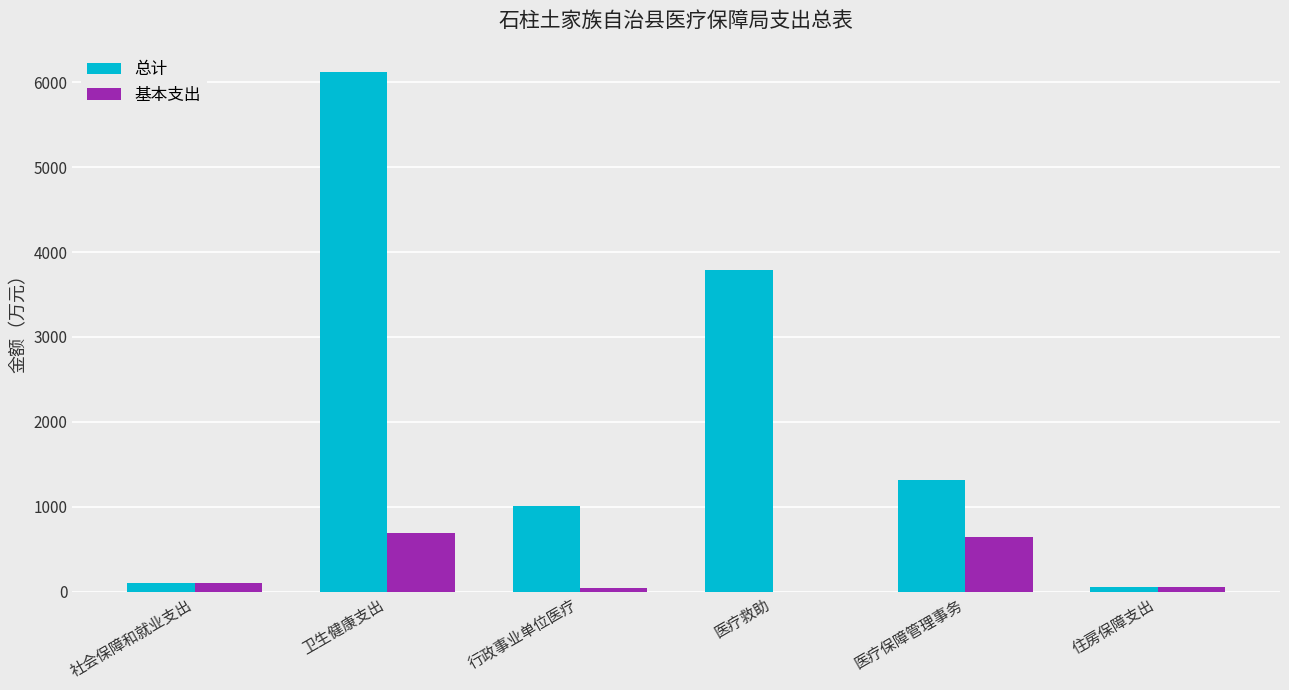

At which category is the sum across all series the highest?

卫生健康支出